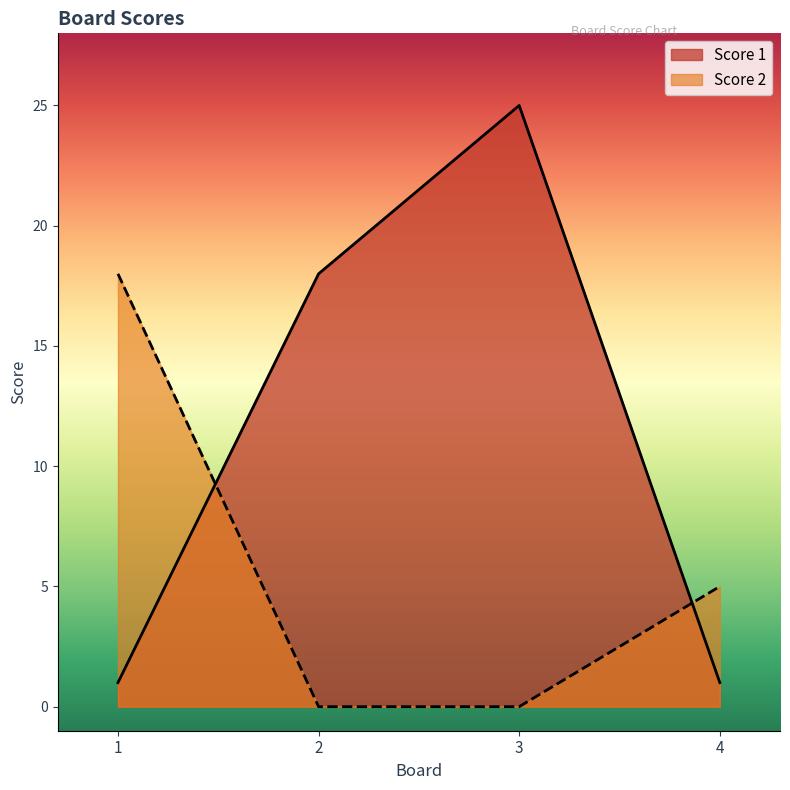

What is the difference between the highest and lowest values at 3?

25